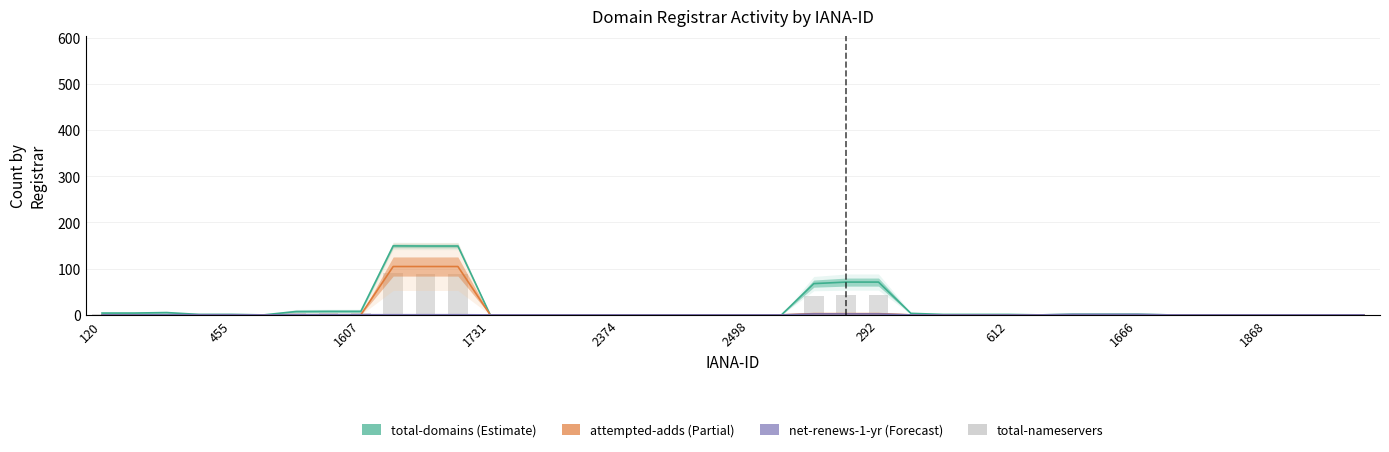

What is the total value across all series at 120?

6.4